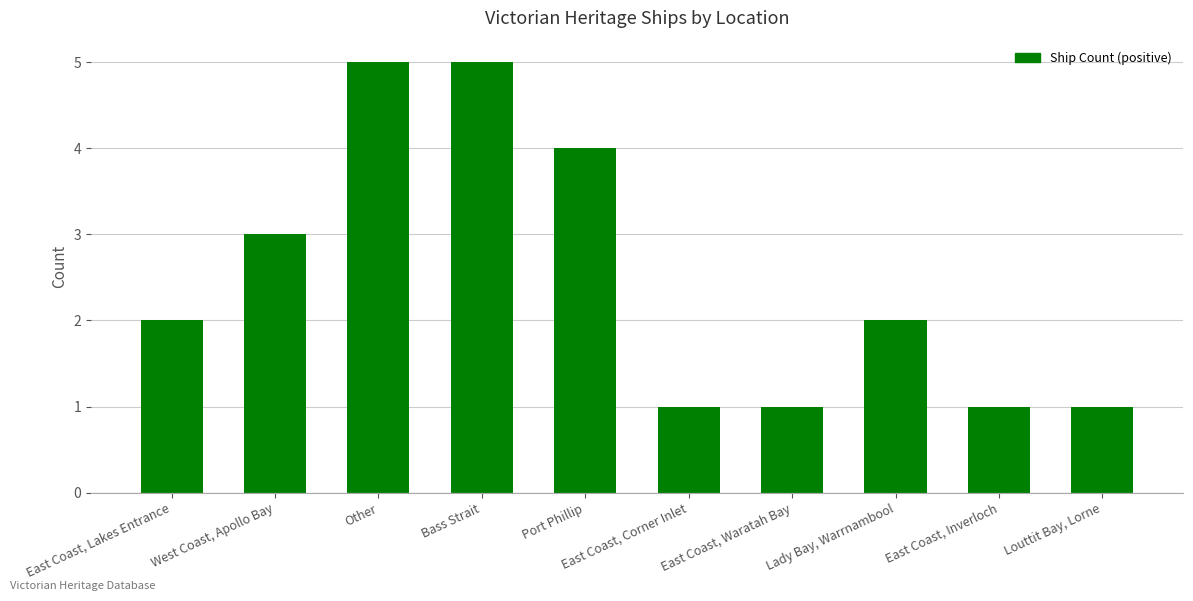

How many series are shown in this chart?

1